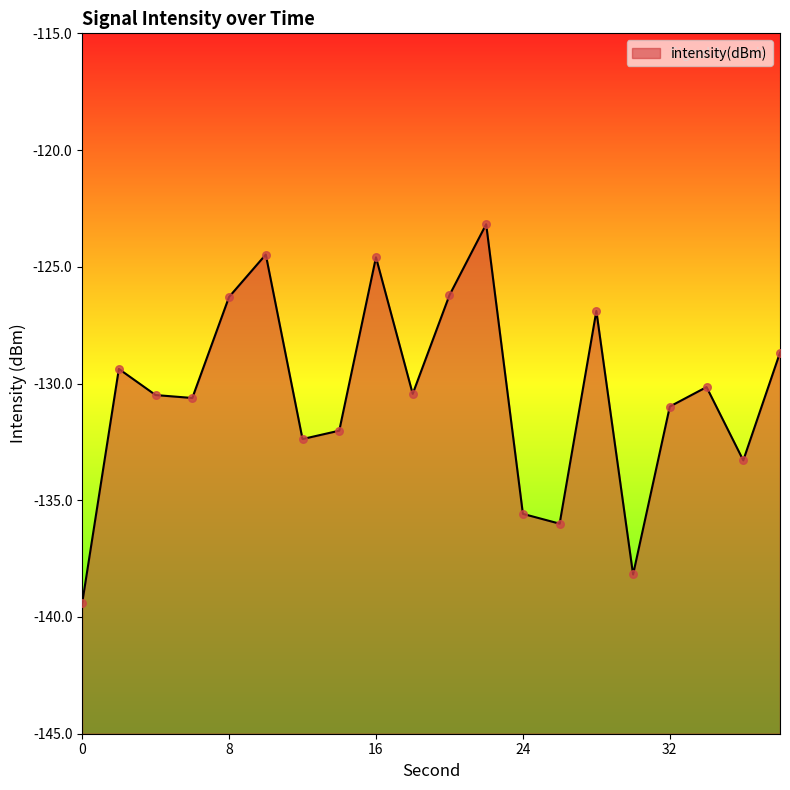

What is the change in value from 0 to 10?

+14.9